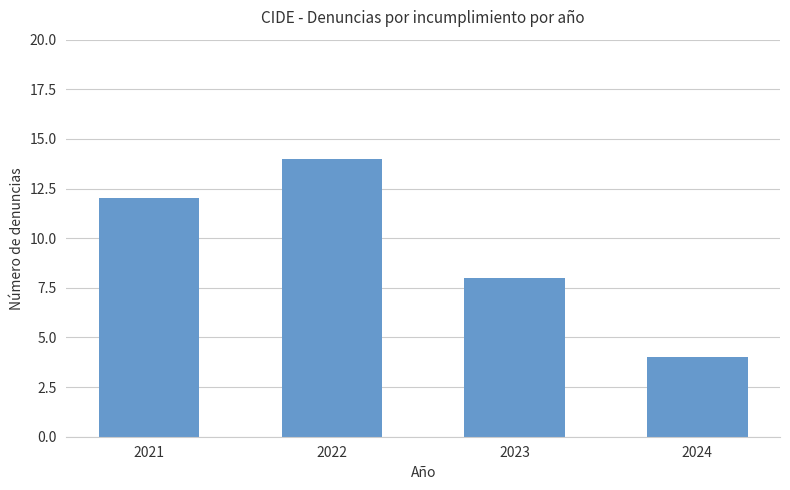

Which label corresponds to the smallest value in the chart?

2024